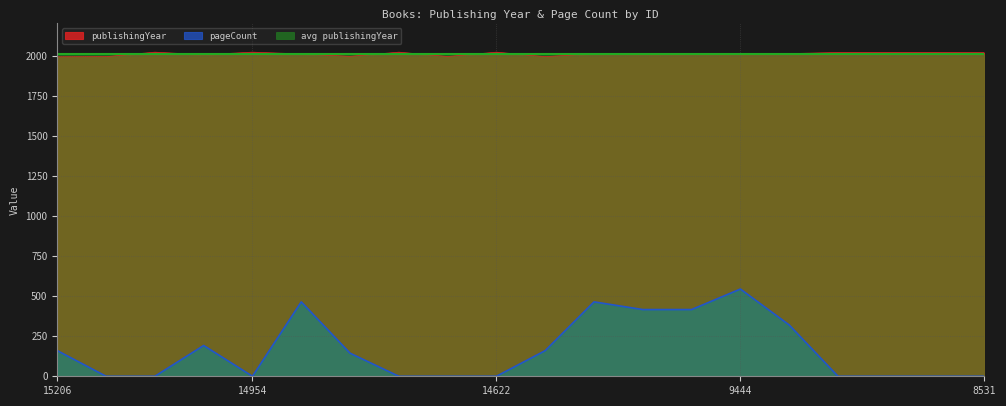

Between 15039 and 14663, which series saw the biggest shift?

pageCount